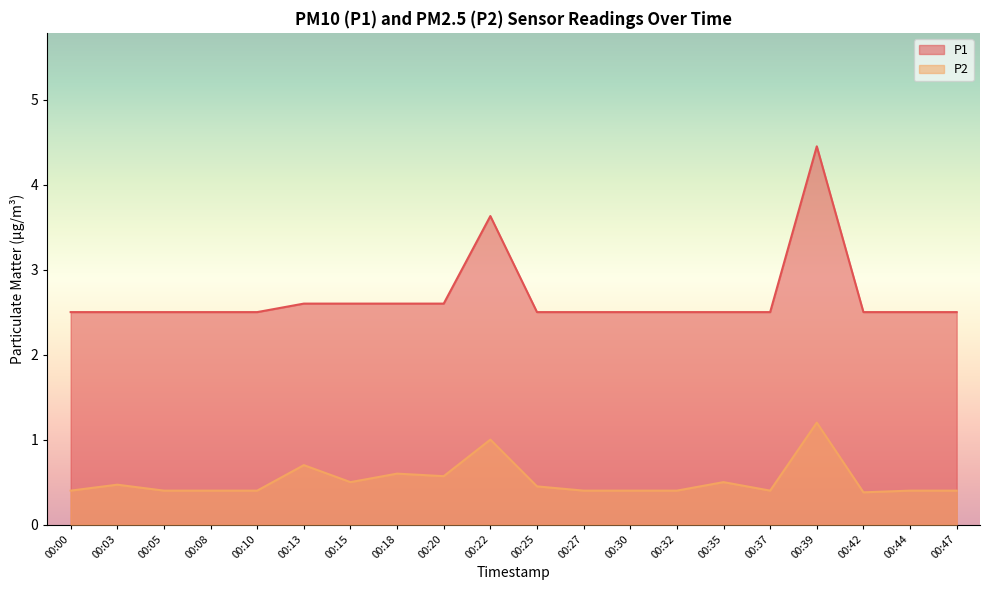

What is the approximate value of P2 at 00:18?

0.6